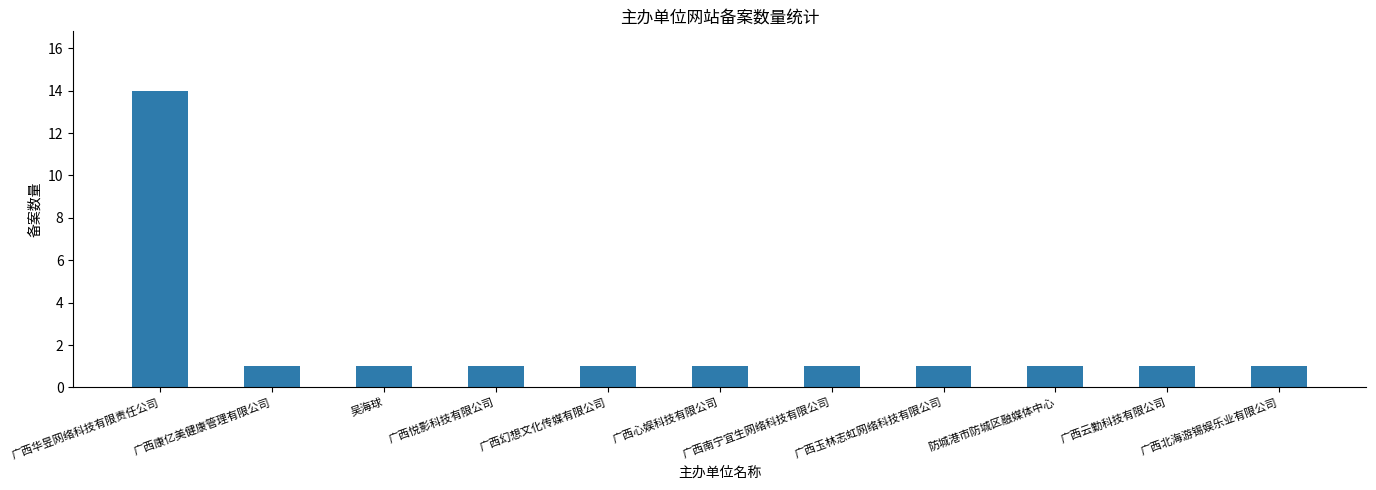

At which category does the chart reach its peak across all series?

广西华昱网络科技有限责任公司